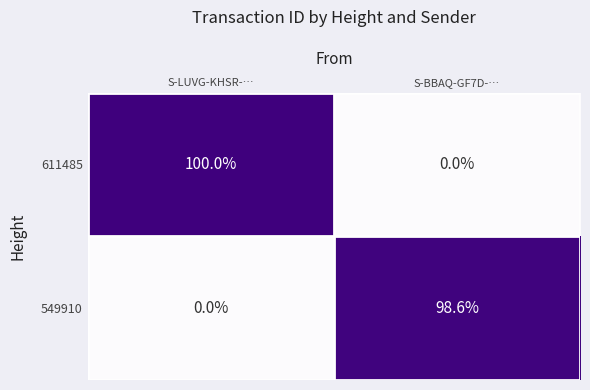

Which category has the lowest value in the 549910 series?

S-LUVG-KHSR-…